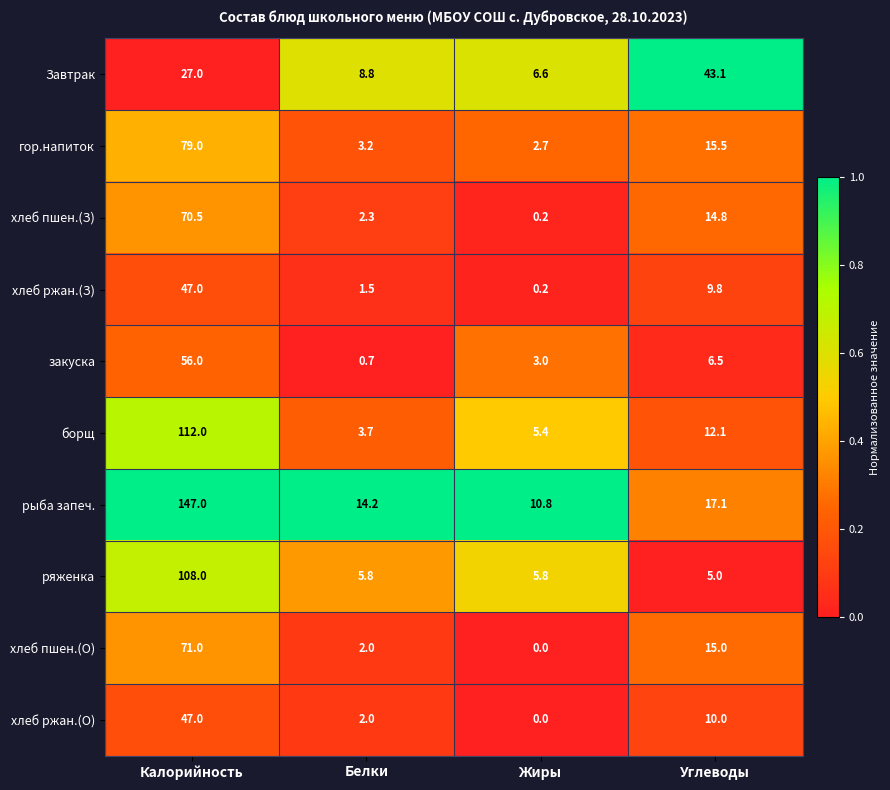

What is the spread (max minus min) of values at Углеводы?

38.1